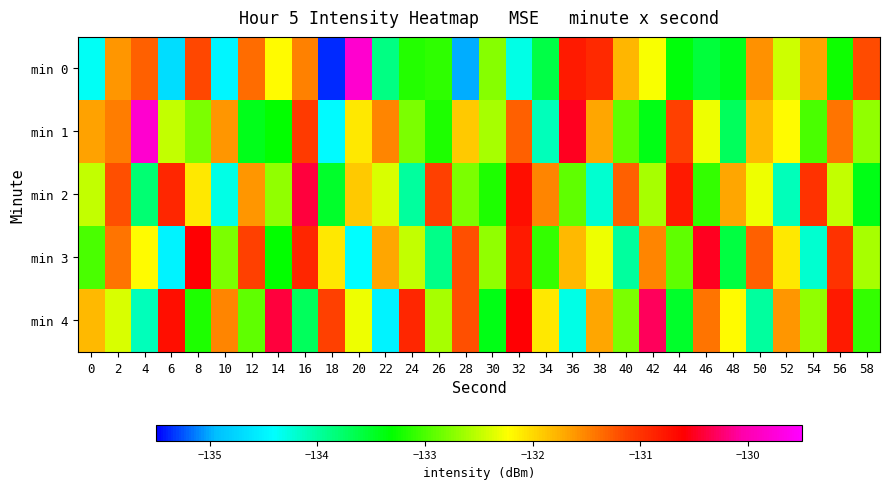

Which series has the largest range (max minus min)?

min 0